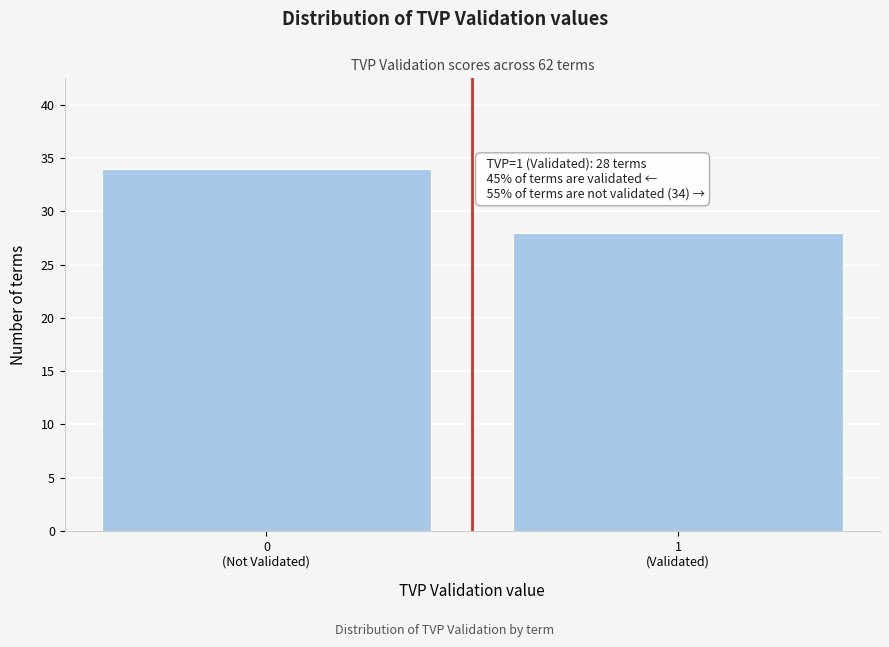

Reading right to left, list all the values displayed in this chart.

28	34